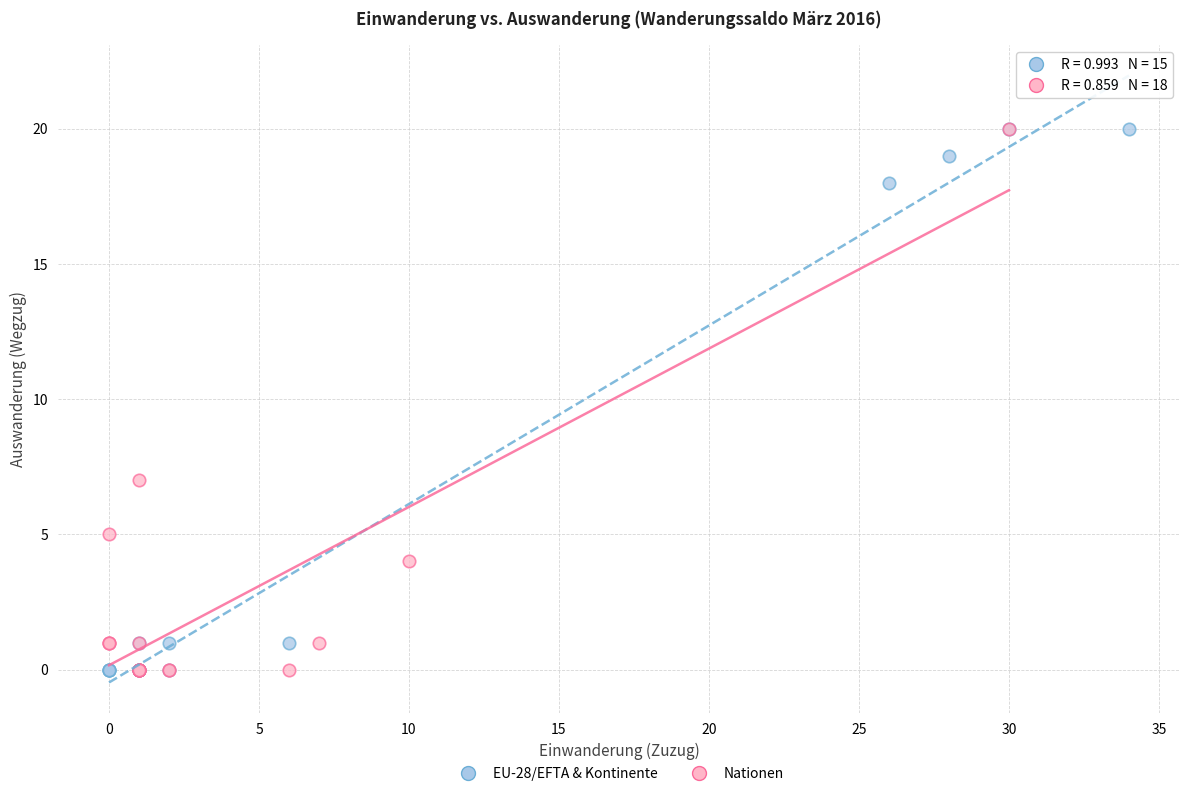

What are all the series names shown in the legend?

EU-28/EFTA & Kontinente, Nationen